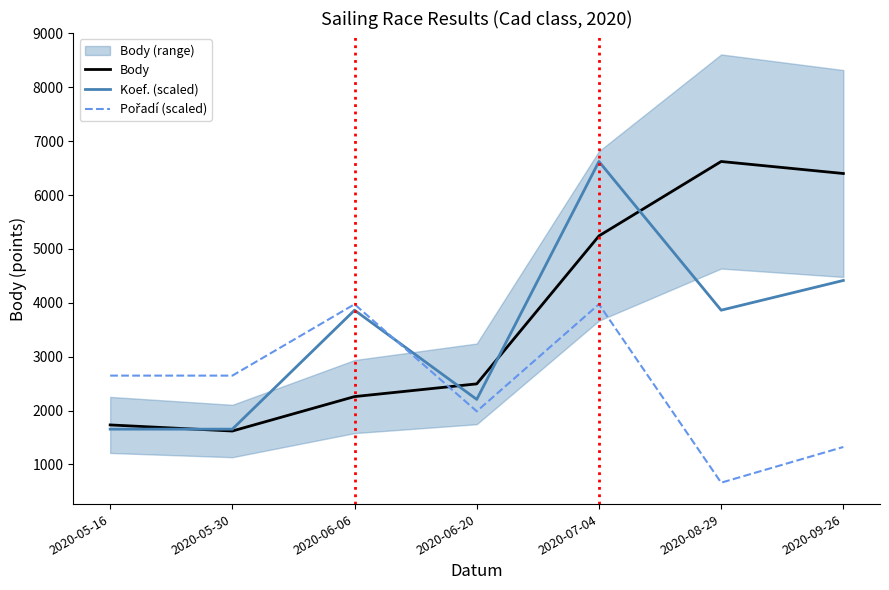

What is the label of the 5th point from the right?

2020-06-06